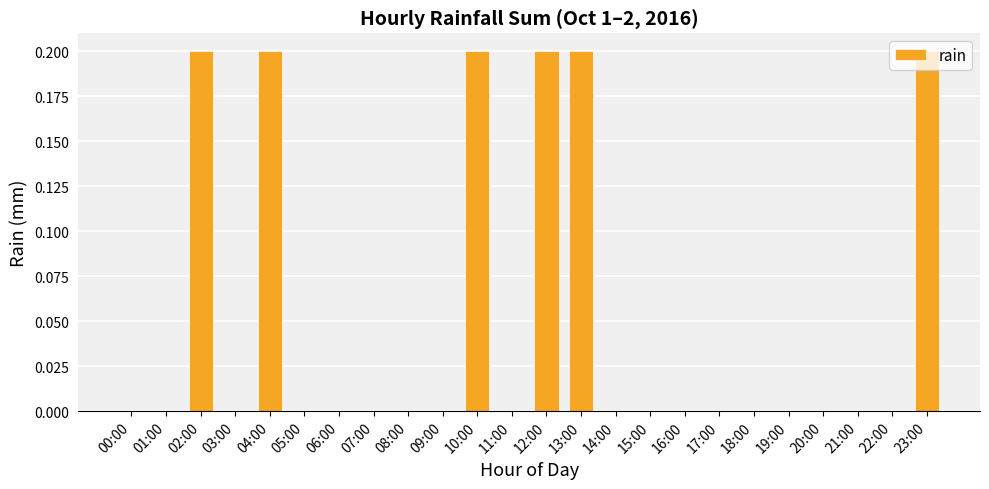

The value at 10:00 is 0.2. True or false?

True